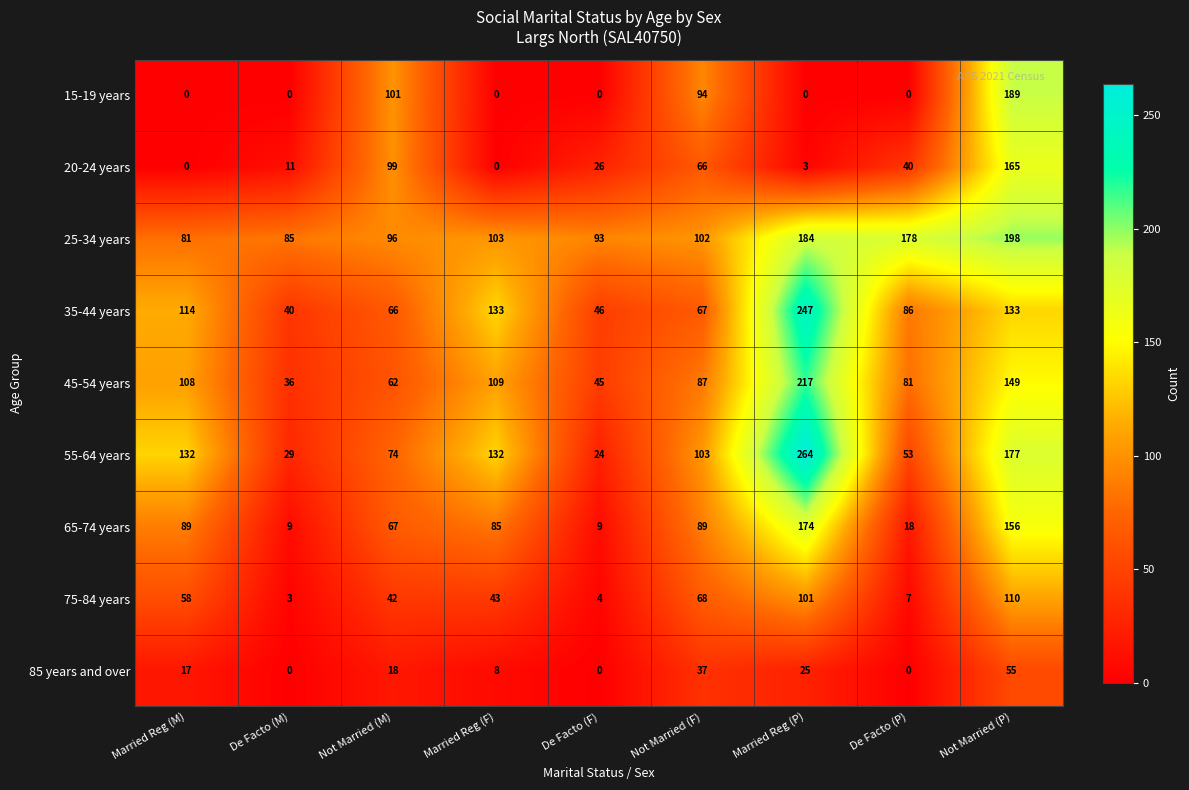

List the series in order of their peak value, lowest first.

85 years and over, 75-84 years, 20-24 years, 65-74 years, 15-19 years, 25-34 years, 45-54 years, 35-44 years, 55-64 years